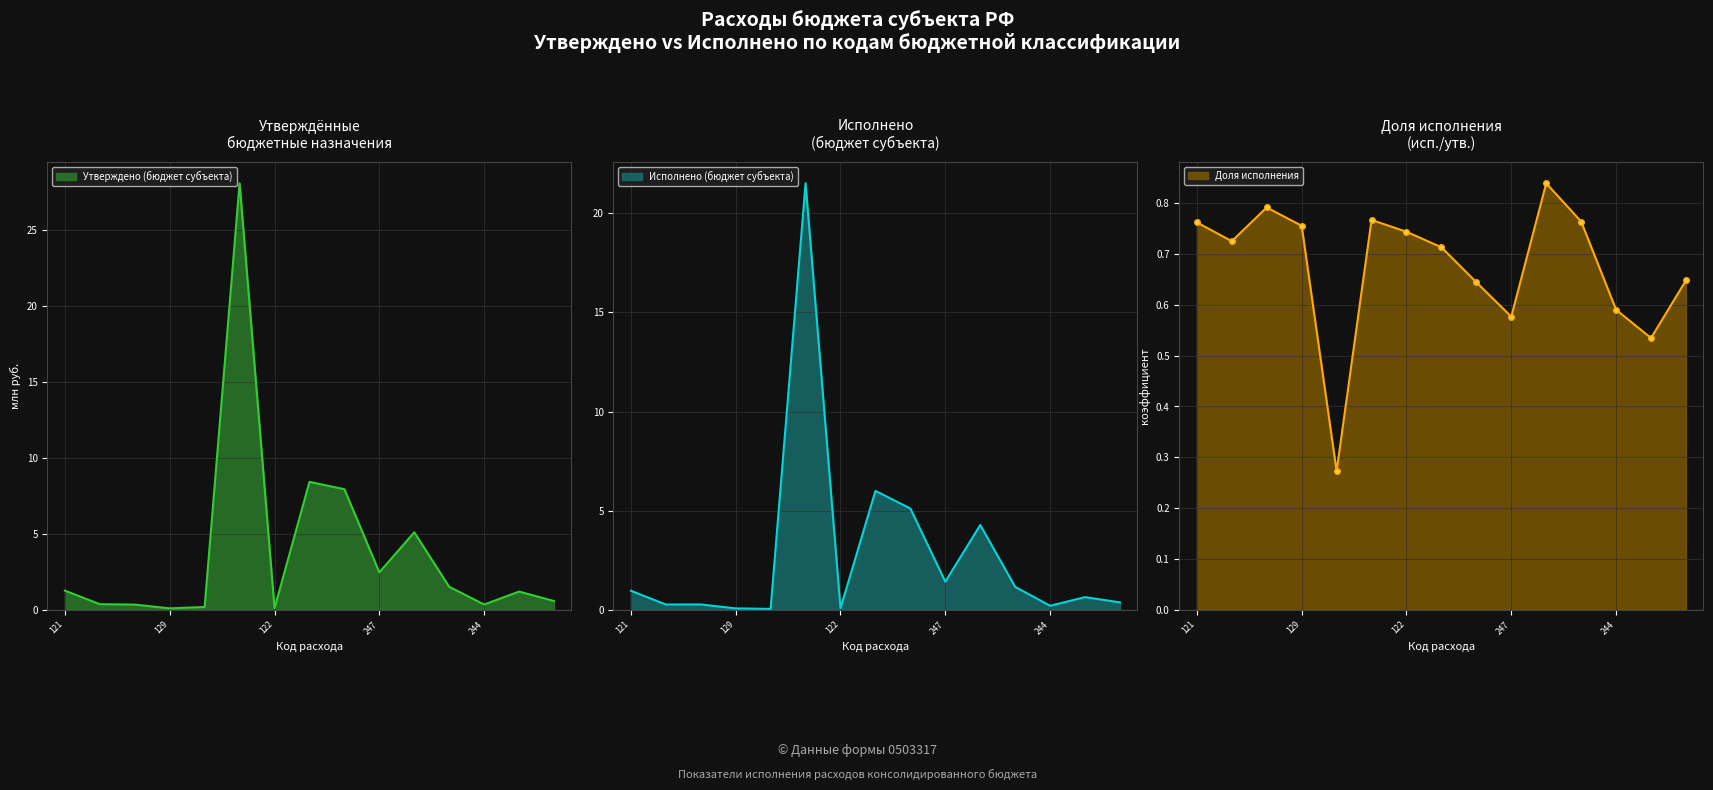

True or false: Утверждено (бюджет субъекта) and Исполнено (бюджет субъекта) intersect in this chart.

False